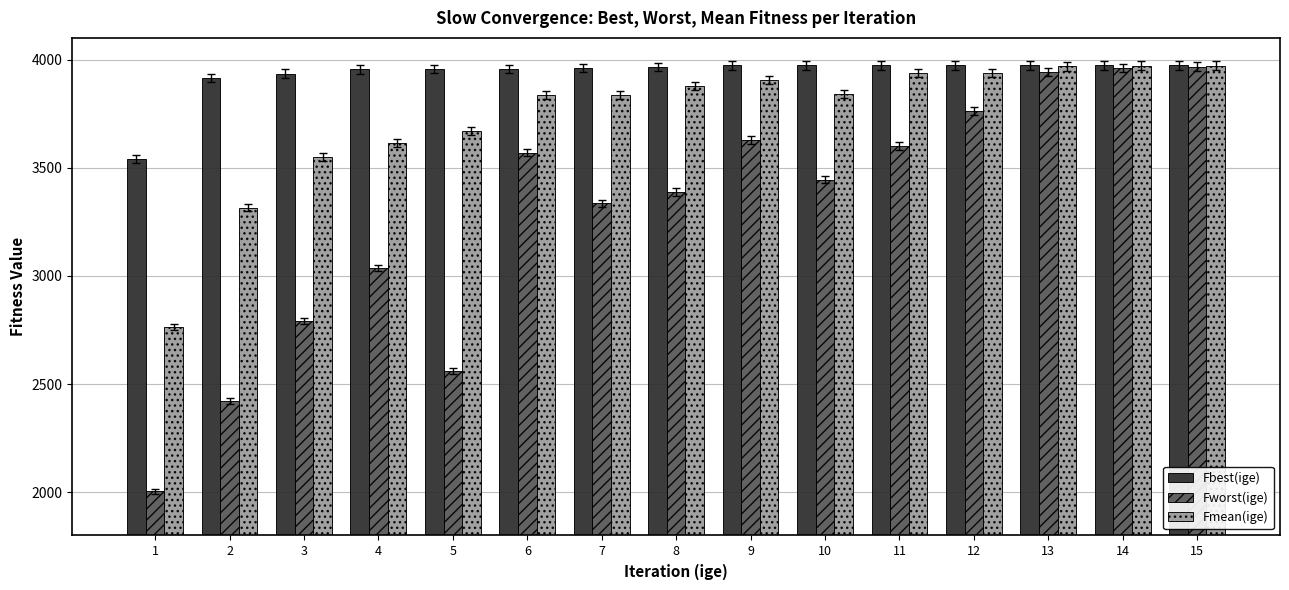

The Fbest(ige) series shows 6251.5 at 5. True or false?

False